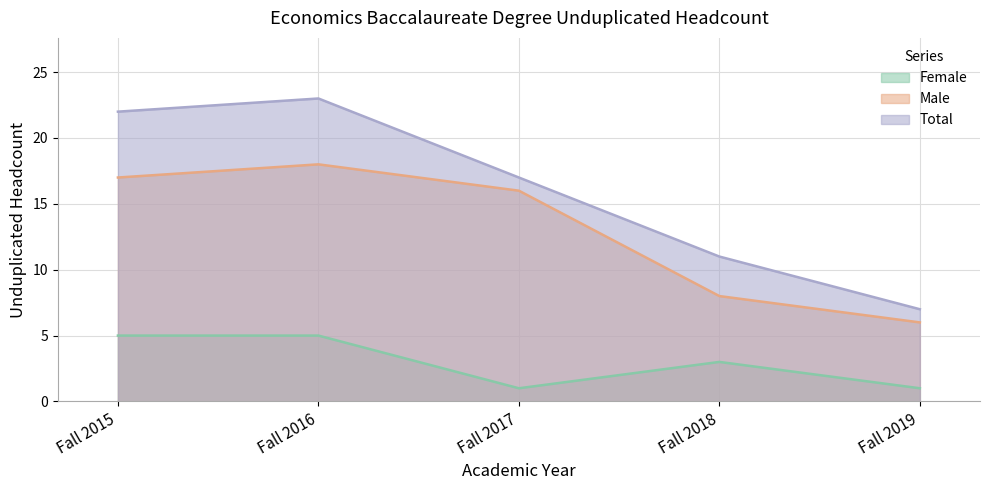

Which category has the lowest value across all series?

Fall 2017